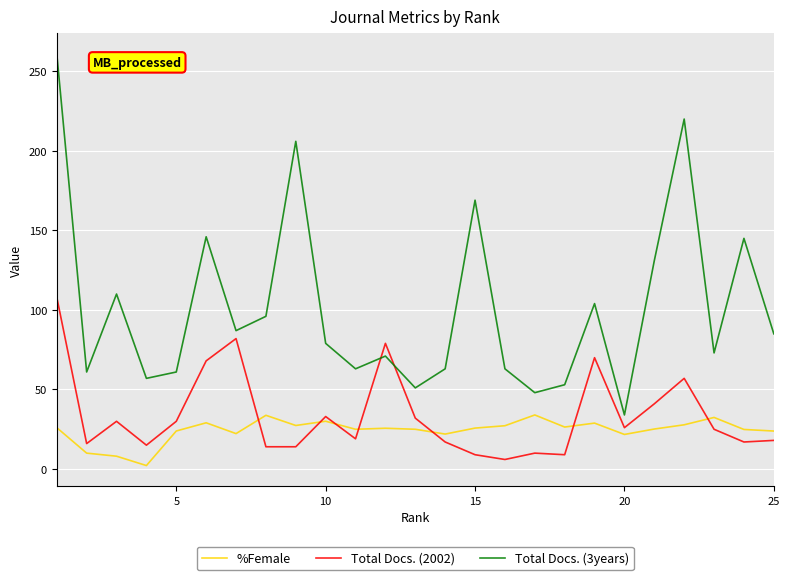

What is the average value of the Total Docs. (2002) series?

33.8